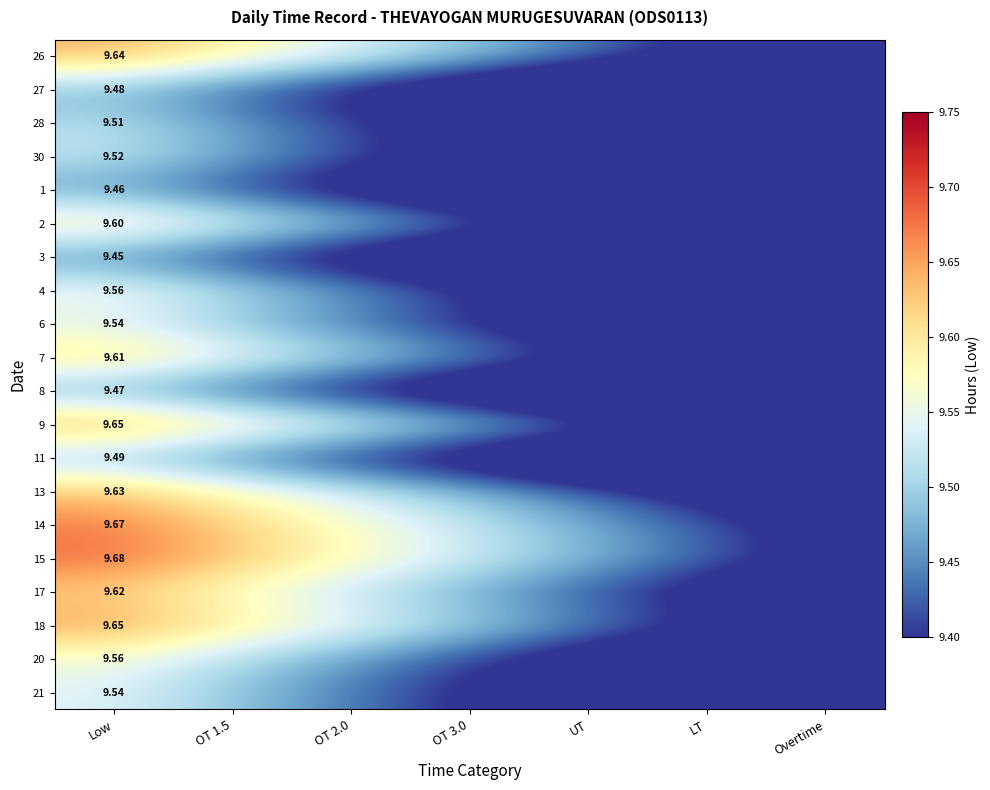

The 26 series shows 13.0 at OT 2.0. True or false?

False